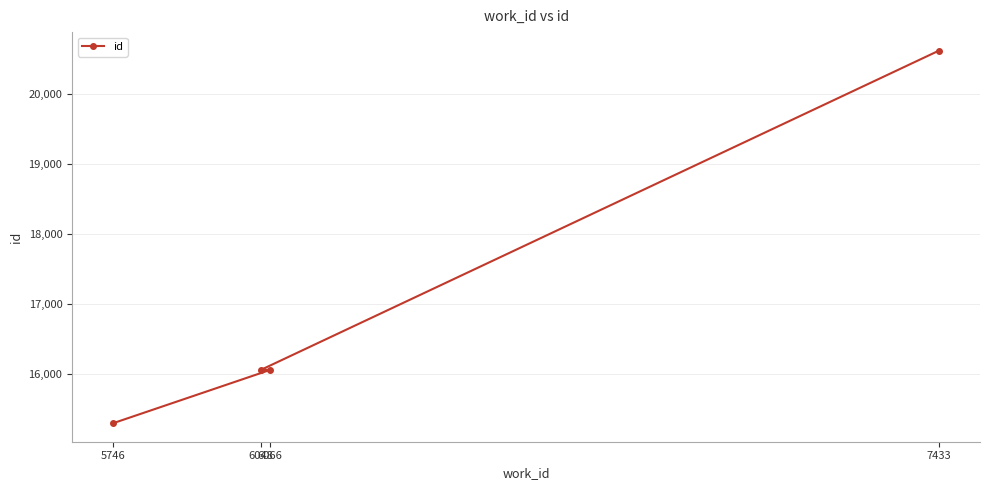

At which label does the data first exceed 16067?

7433